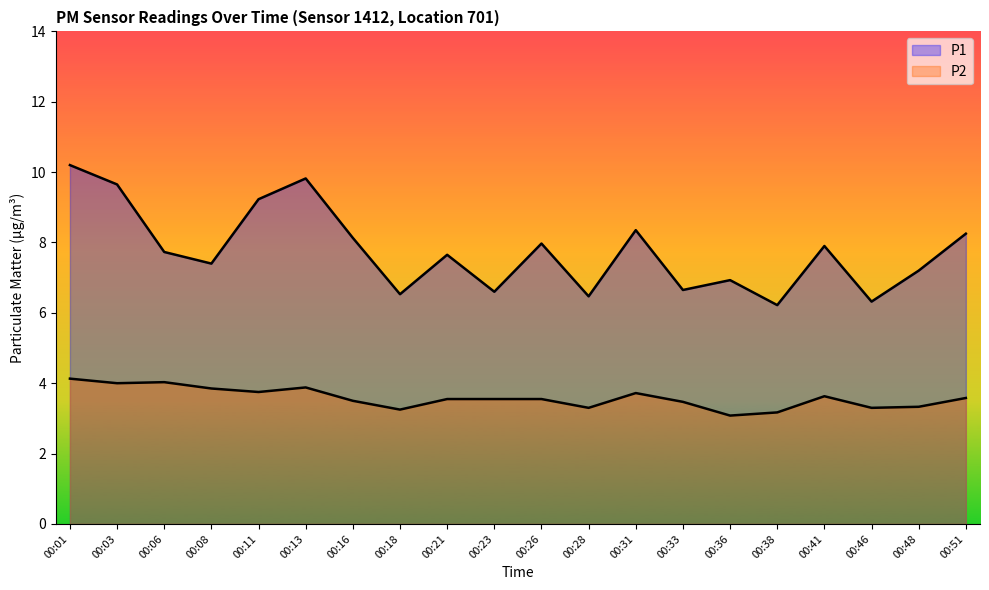

How many values in the P1 series exceed 7?

13